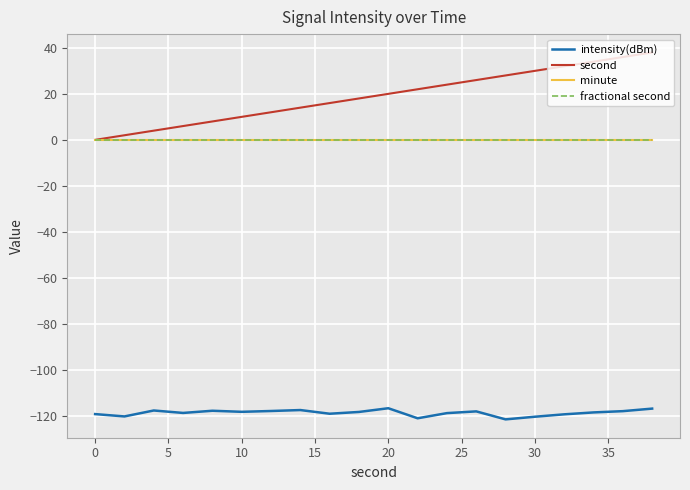

Does the chart have visible grid lines?

Yes